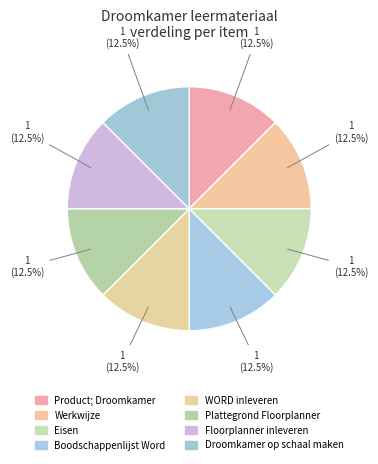

Is it true that Eisen is 24% of the pie?

False